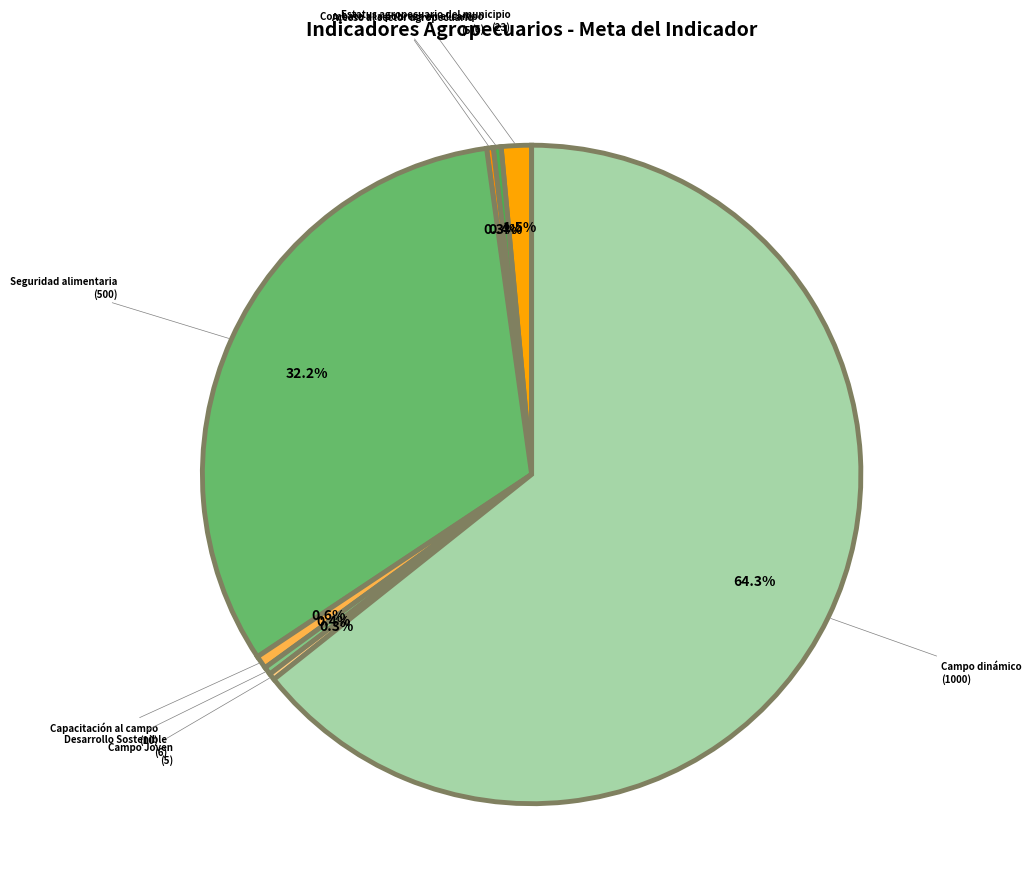

What is the largest slice in the pie chart?

Campo dinámico